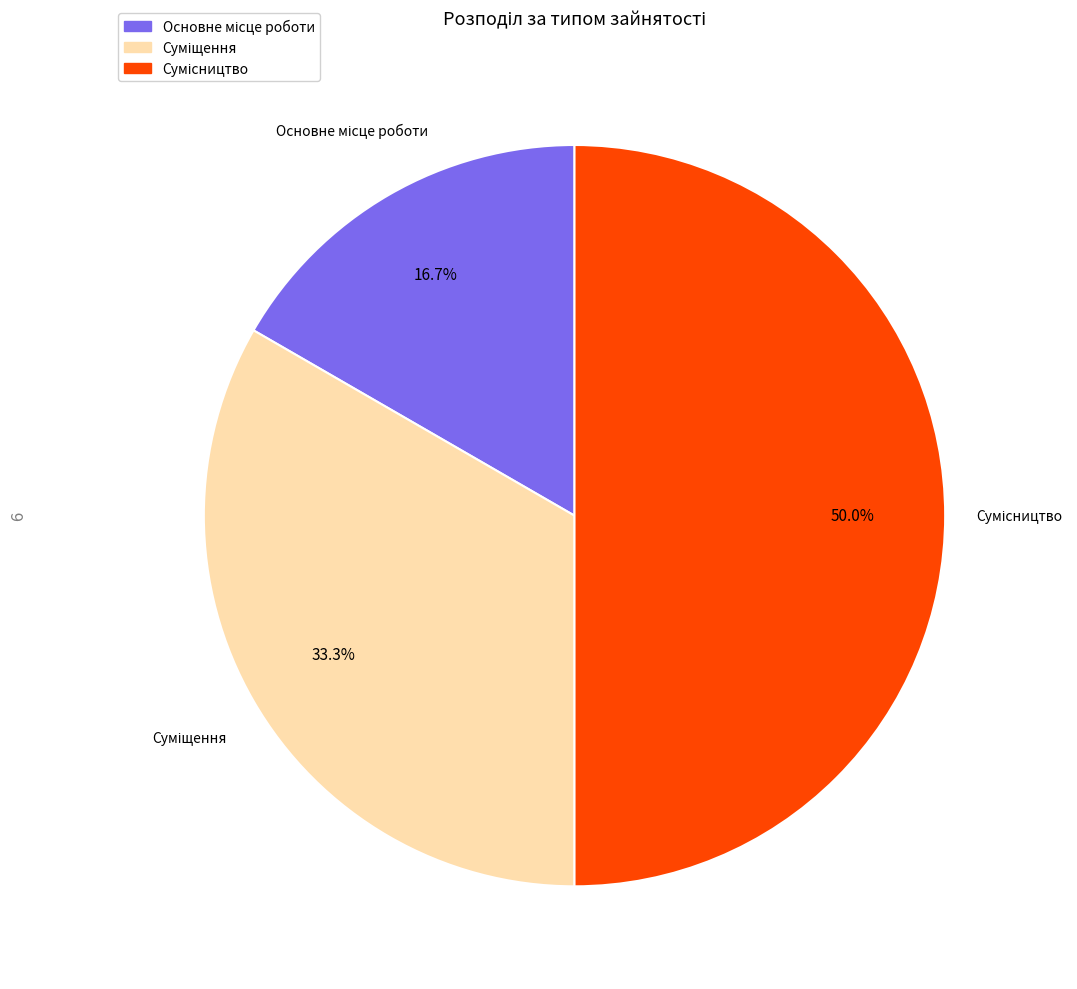

What percentage is the Основне місце роботи slice, to the nearest percent?

17%